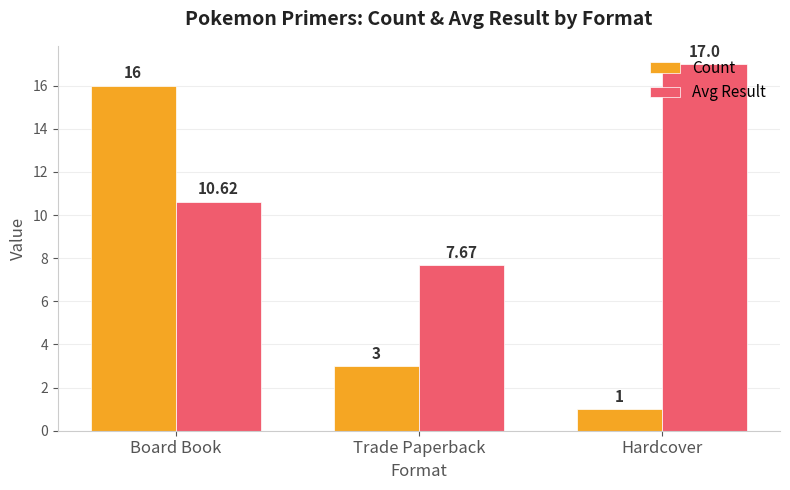

The value of Avg Result at Board Book is 17.1. True or false?

False